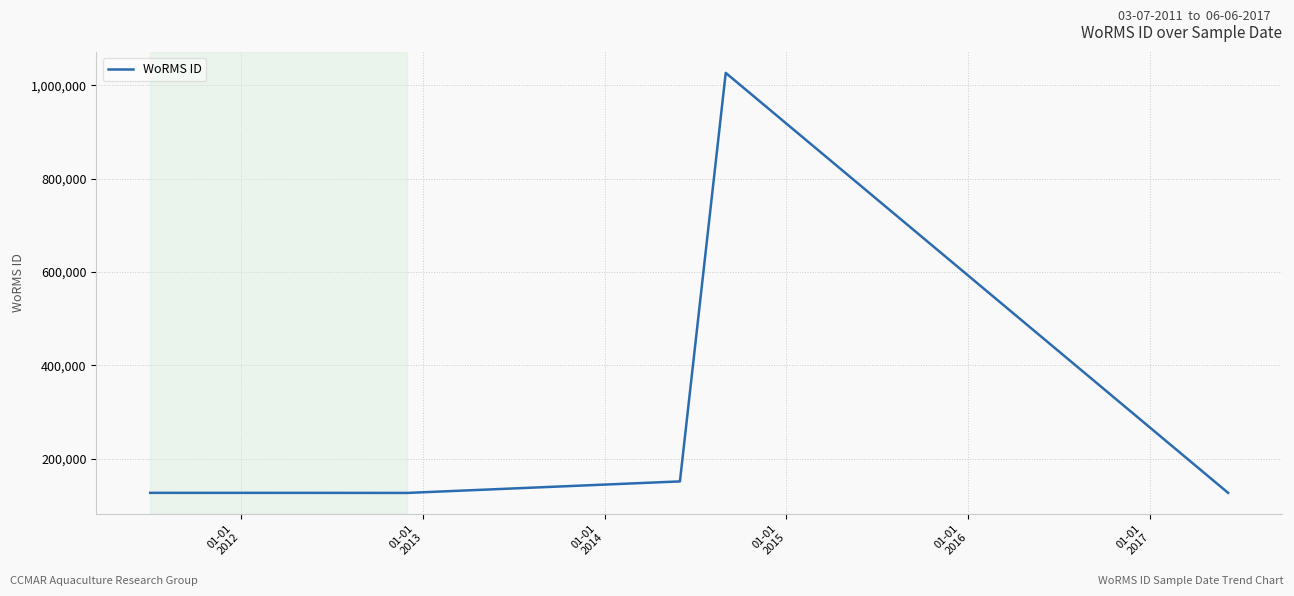

How many interior local valleys (lower than both neighbors) does the data have?

1